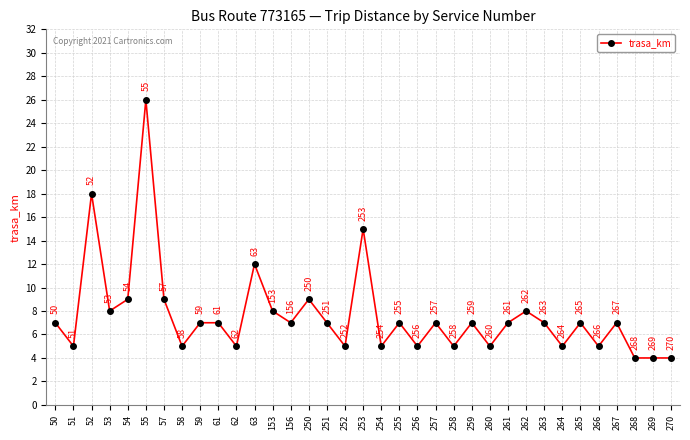

Reading left to right, what are all the values shown in this chart?

7	5	18	8	9	26	9	5	7	7	5	12	8	7	9	7	5	15	5	7	5	7	5	7	5	7	8	7	5	7	5	7	4	4	4